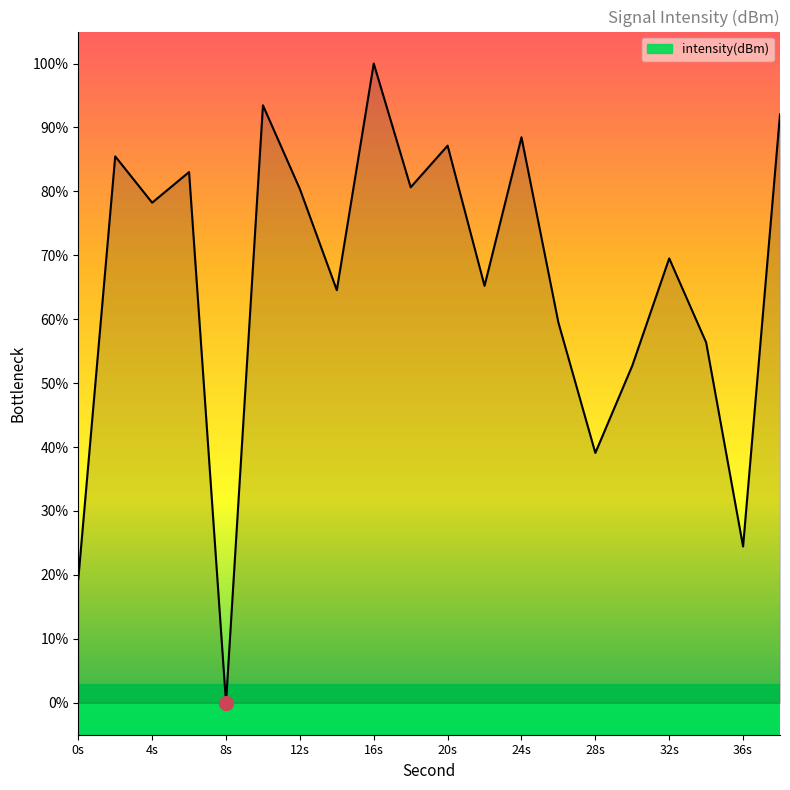

How many interior local valleys (lower than both neighbors) does the data have?

7